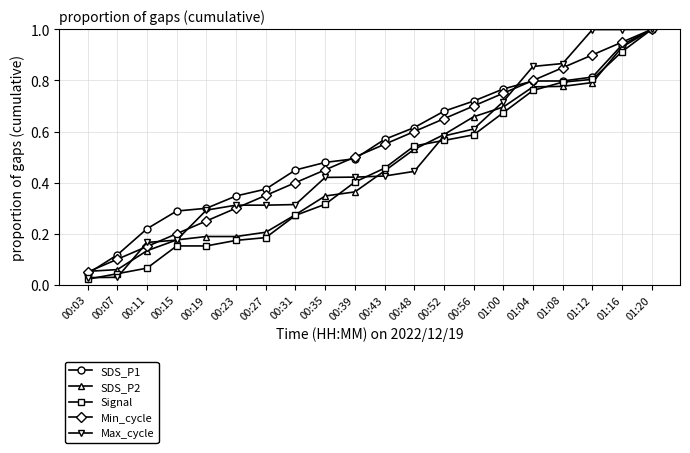

Is it true that Max_cycle equals 0.9 at 01:04?

True